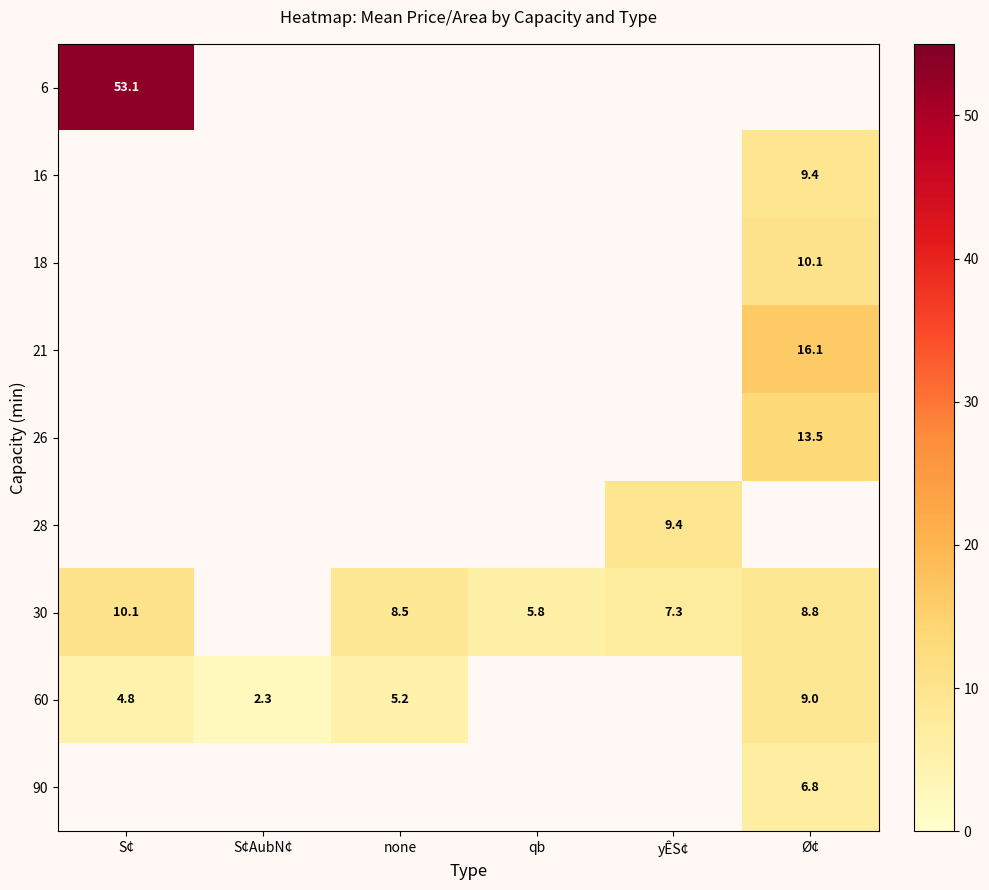

True or false: 30 has a value of 10.6 at yÊS¢.

False